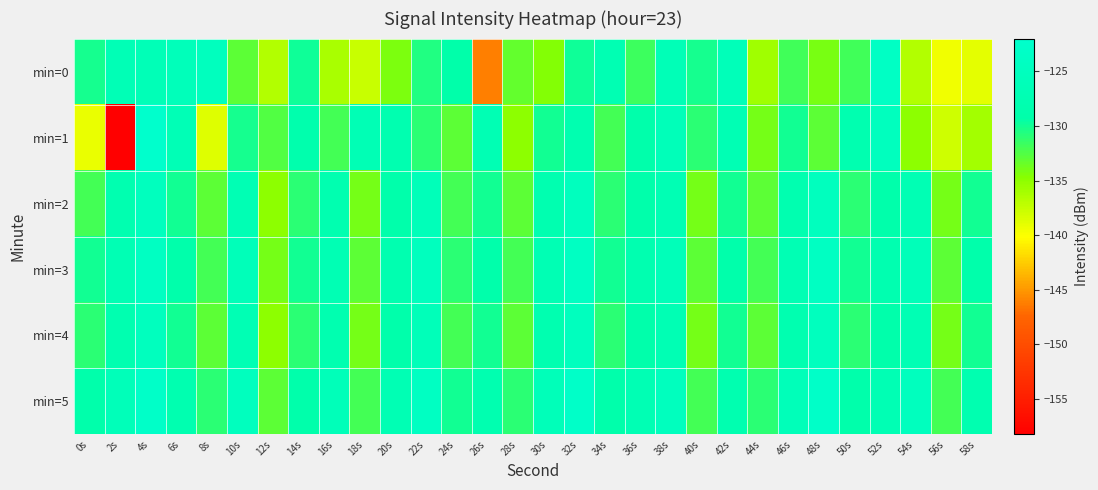

What is the spread (max minus min) of values at 0s?

10.2